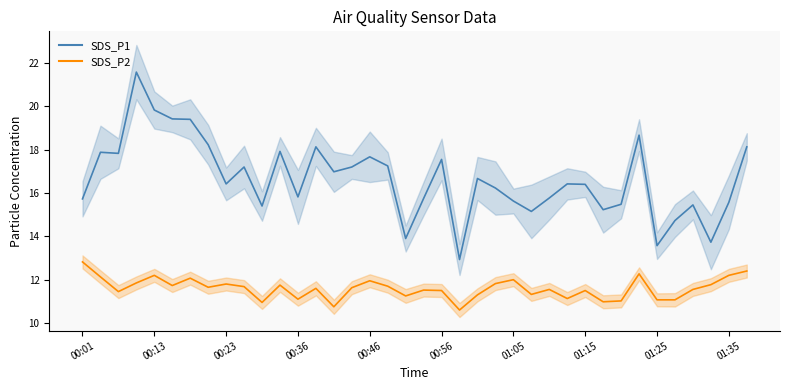

Rank the series by their maximum value, from lowest to highest.

SDS_P2, SDS_P1